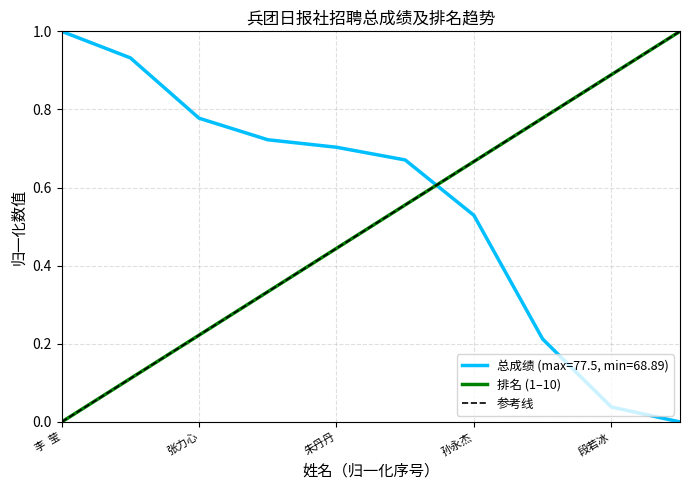

What is the average value of the 总成绩 series?

0.6